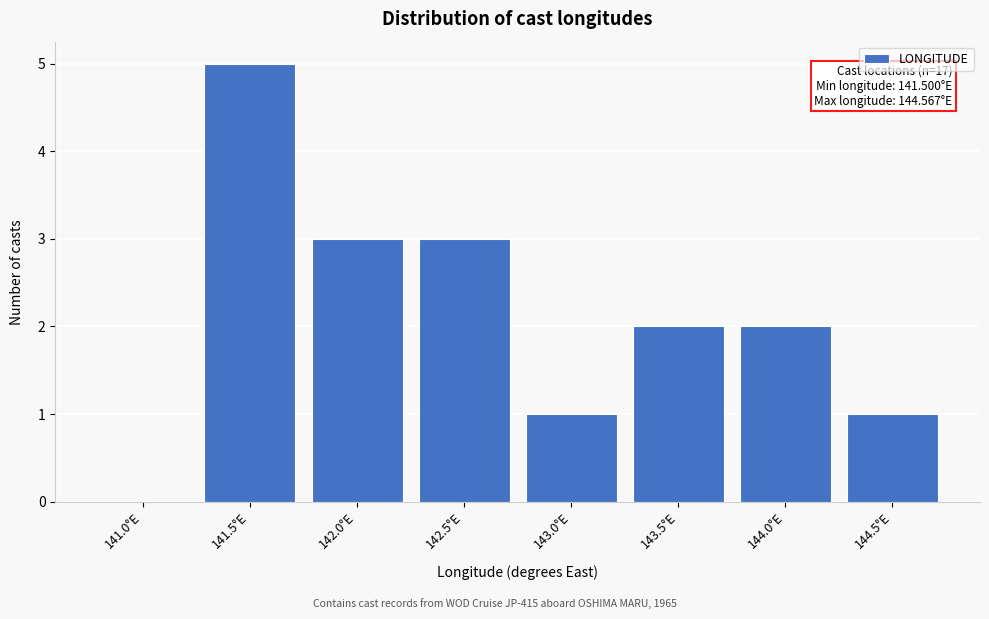

Reading left to right, list all the values displayed in this chart.

141.0°E=0	141.5°E=5	142.0°E=3	142.5°E=3	143.0°E=1	143.5°E=2	144.0°E=2	144.5°E=1